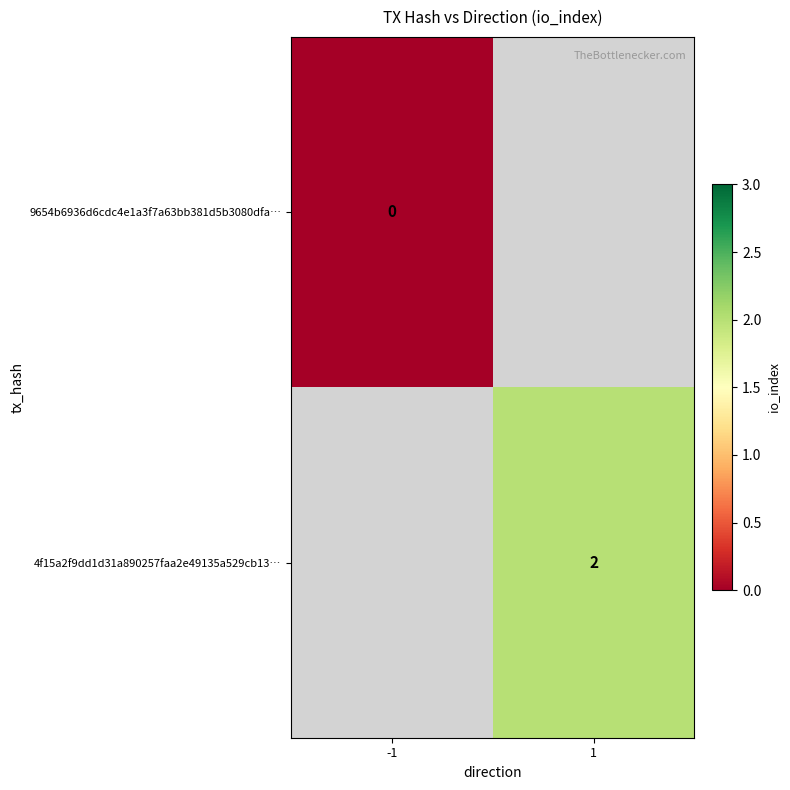

At how many categories does at least one series exceed 1?

1